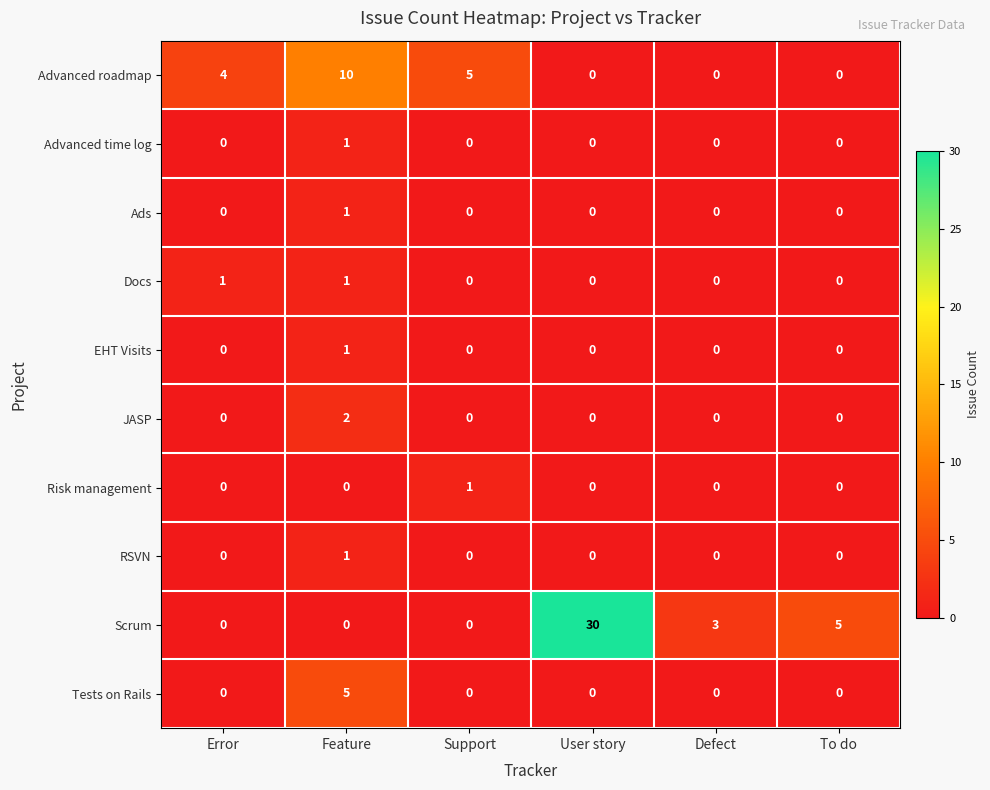

How many Docs values are between 0 and 1?

6